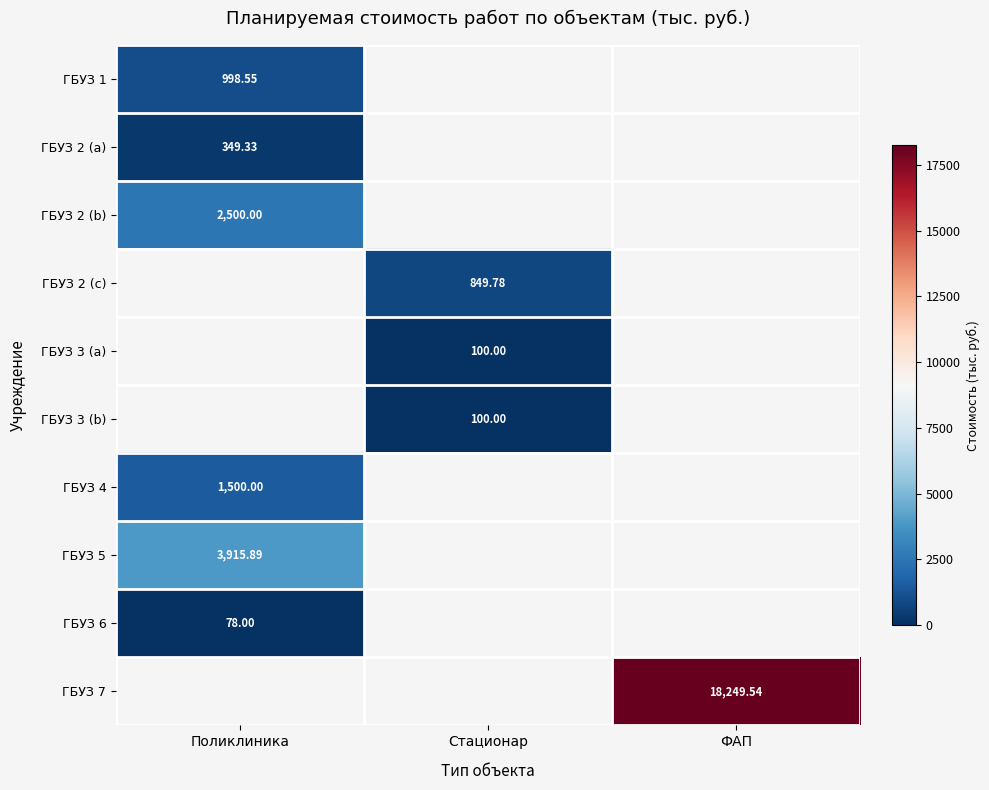

How many data points does each series have?

3